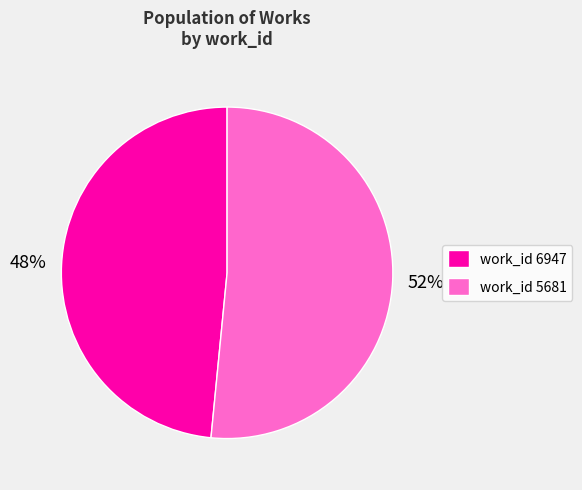

Which category has the smallest portion of the pie?

work_id 6947